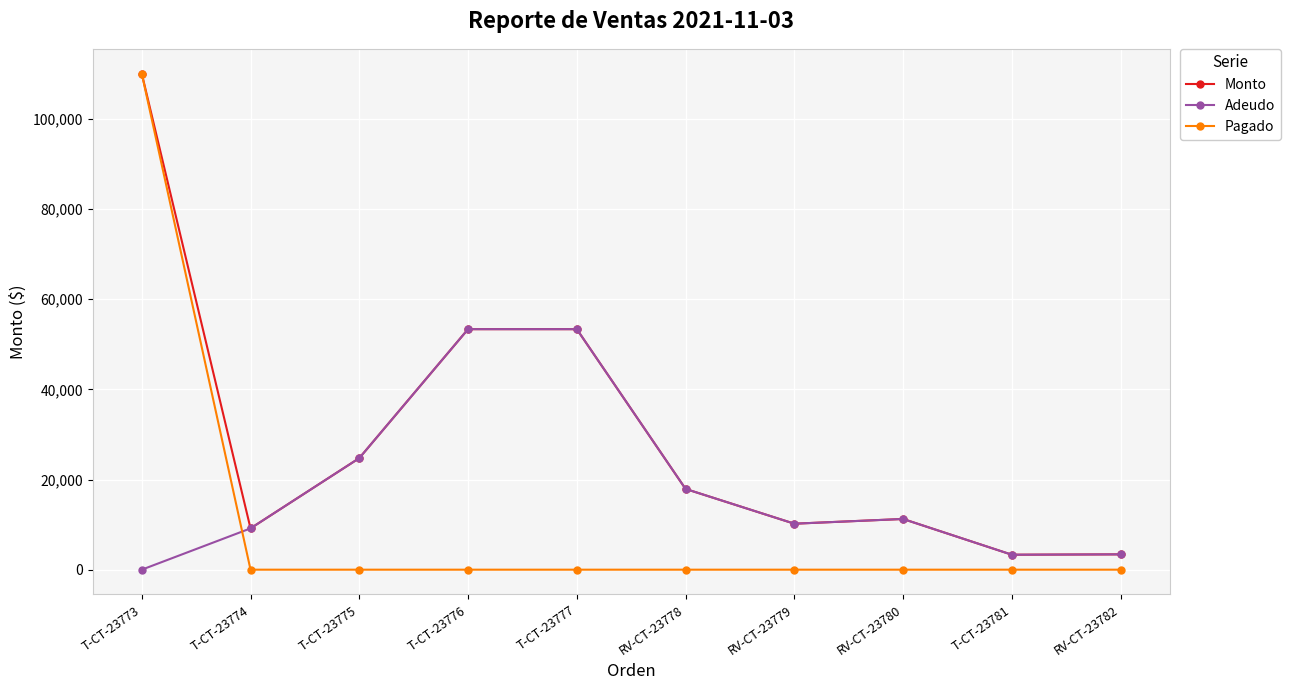

At which label is Adeudo closest to 26680?

T-CT-23775